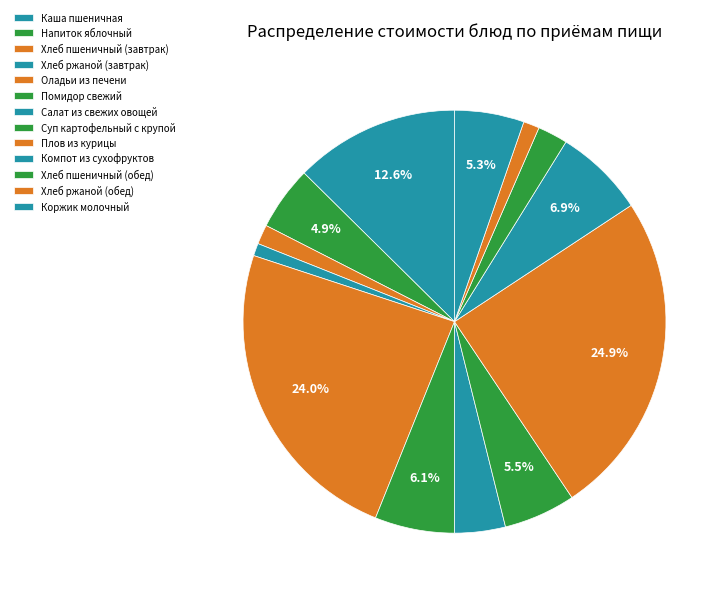

To the nearest percent, what is the average slice percentage?

8%